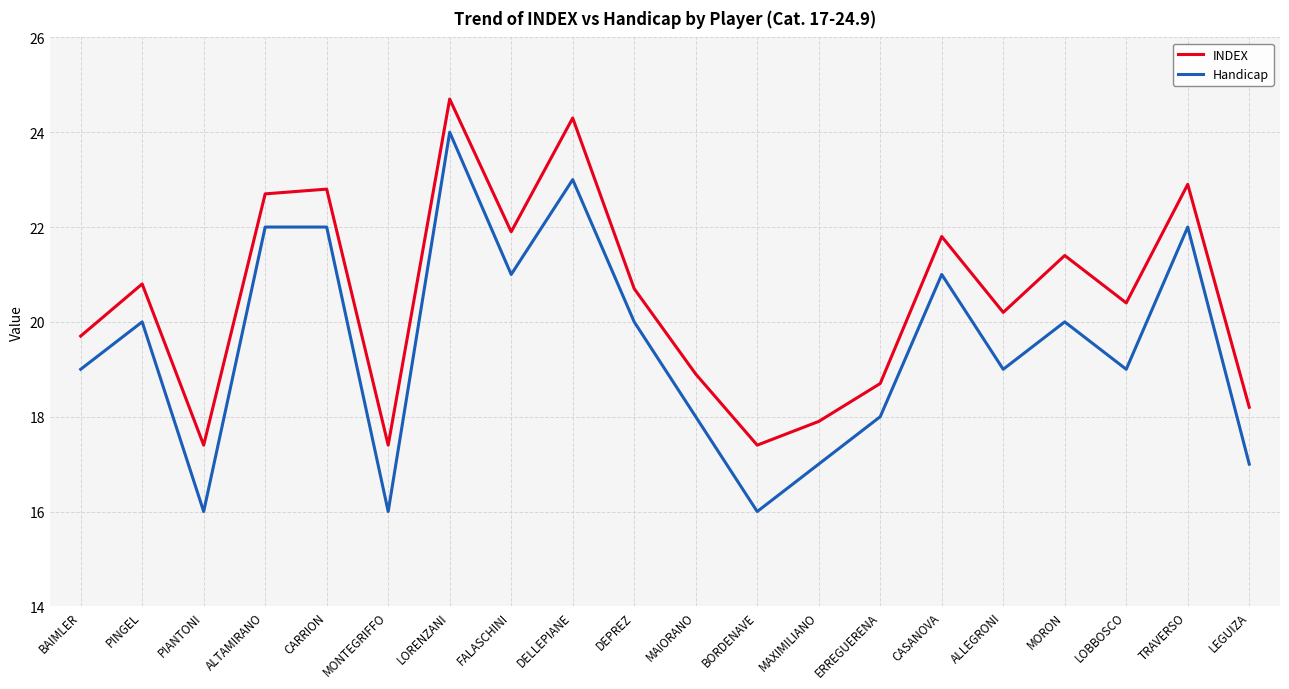

Between CARRION and BORDENAVE, which series saw the biggest shift?

Handicap